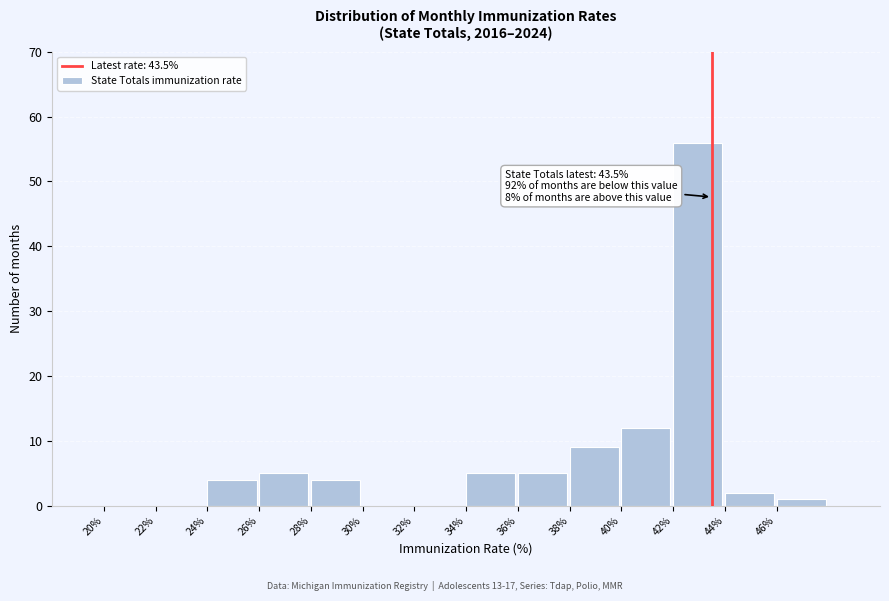

Which range on the x-axis has the tallest bar?

42 to 44